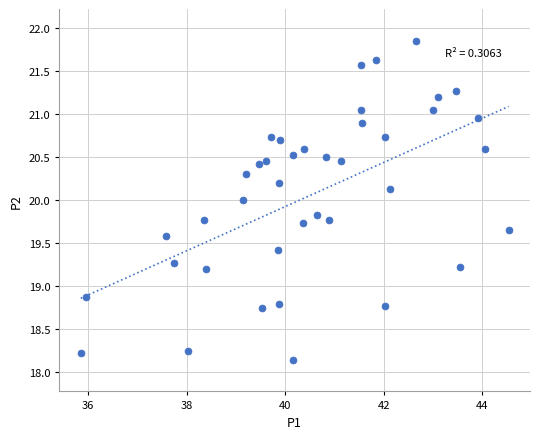

What is the range of Y values (max minus min)?

3.7